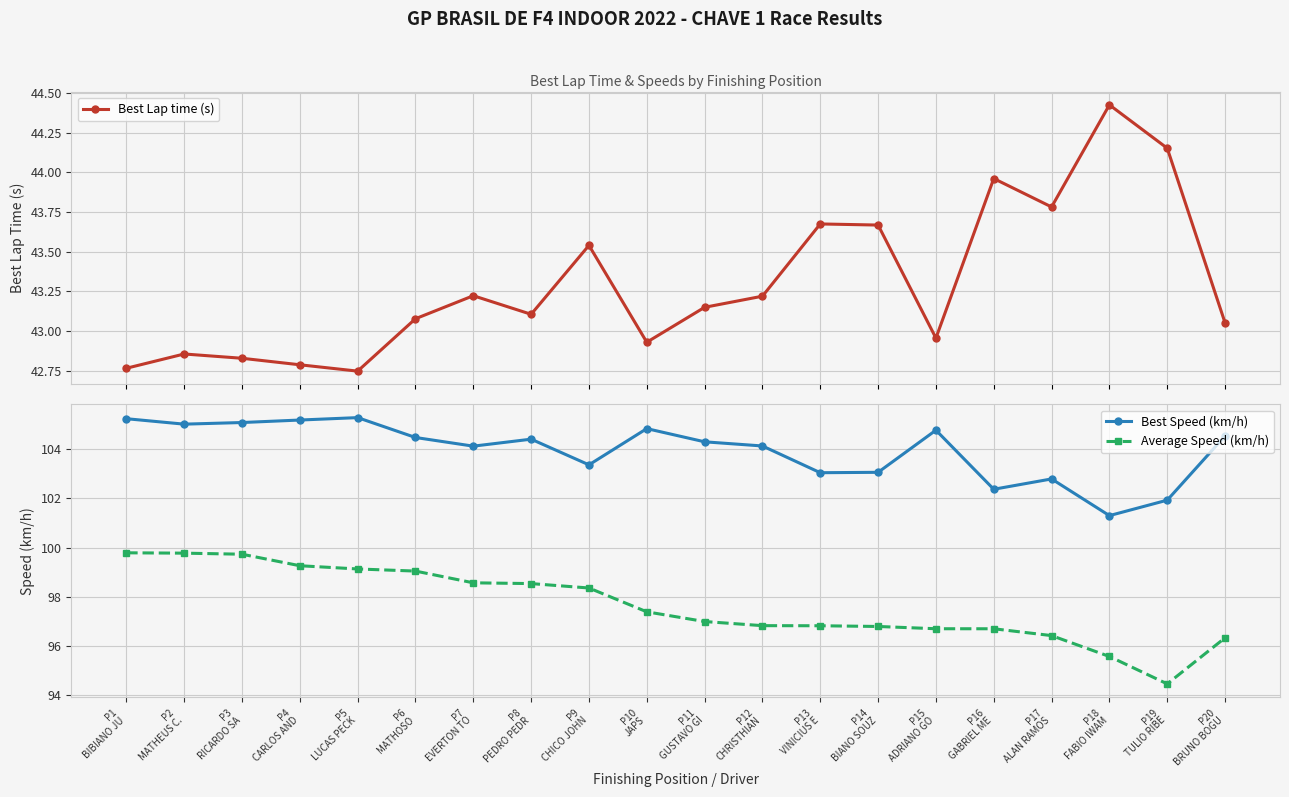

Where is the first local minimum for Average Speed (km/h)?

P19
TULIO RIBE